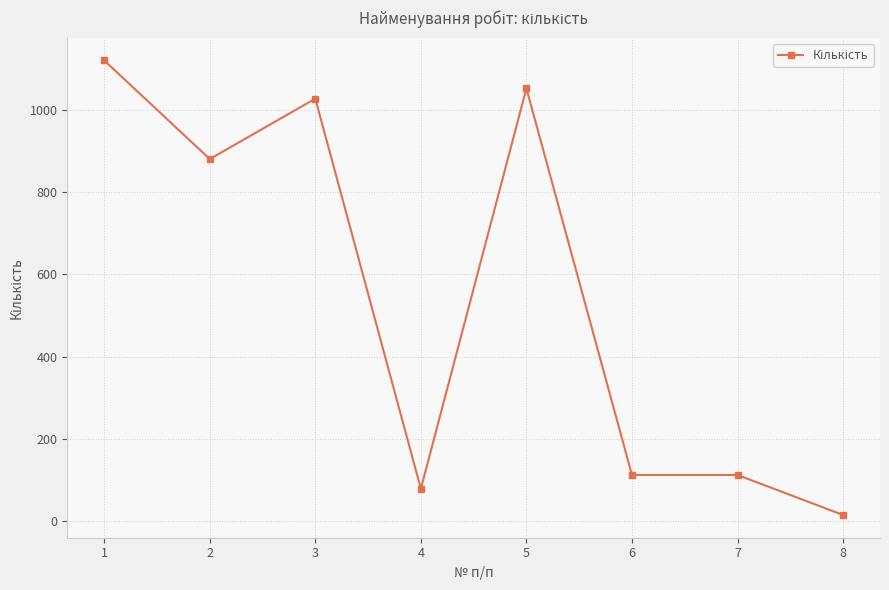

What value does the data have at 1?

1120.0